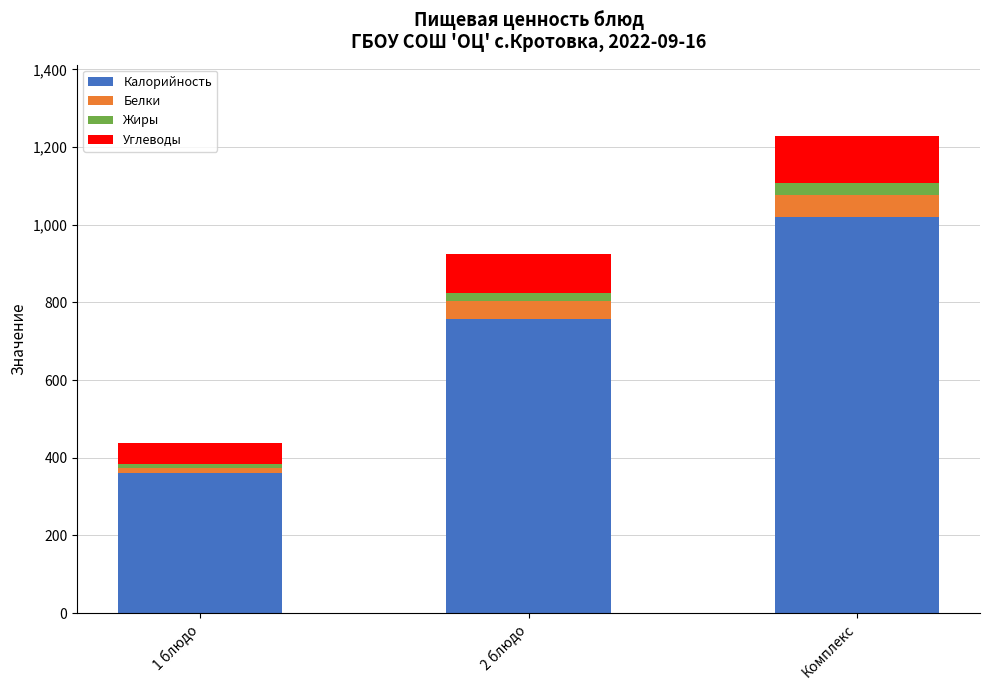

Reading left to right, what are the values for Калорийность?

1 блюдо=360	2 блюдо=758	Комплекс=1020